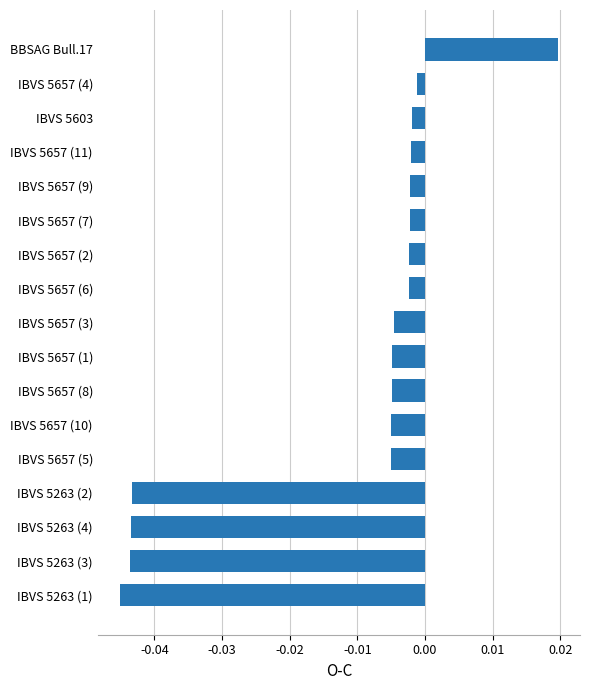

How many series are shown in this chart?

1